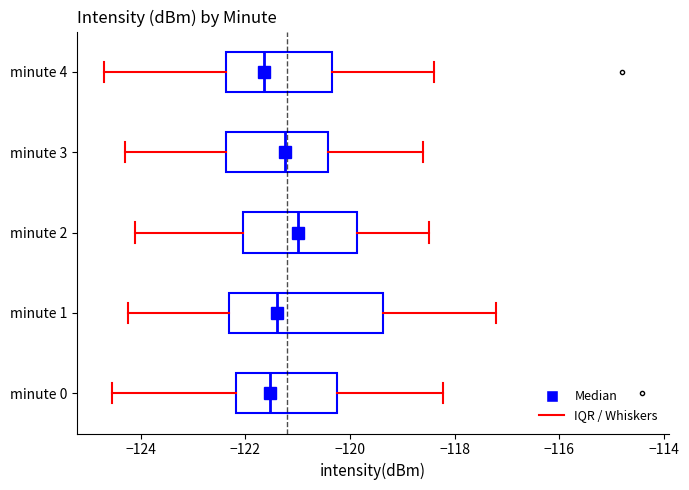

Where does the right whisker of the box for minute 1 end on the x-axis? The values are not printed on the chart, so give them approximately, as read against the axis.

-117.2